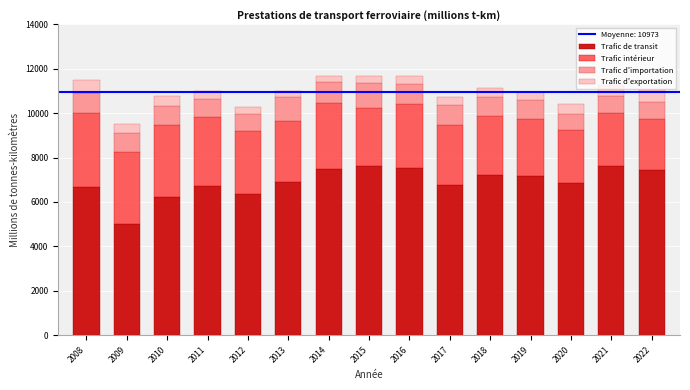

The value of Trafic de transit at 2020 is 6874.4. True or false?

True